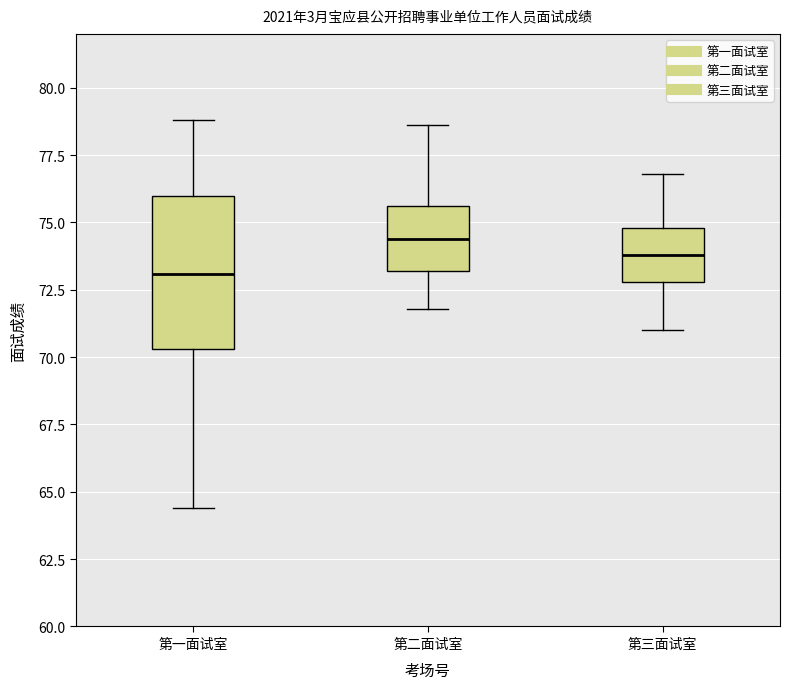

Where does the upper whisker of the box for 第二面试室 end on the y-axis? The values are not printed on the chart, so give them approximately, as read against the axis.

78.5